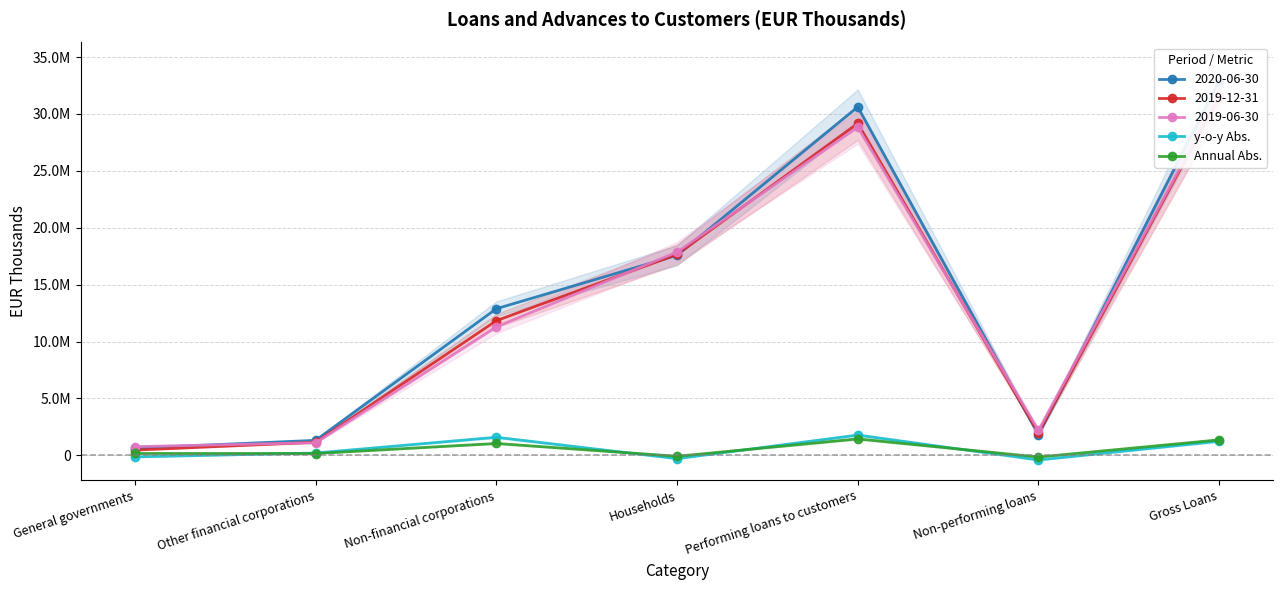

In Annual Abs., how many points are higher than both neighbors (excluding endpoints)?

2